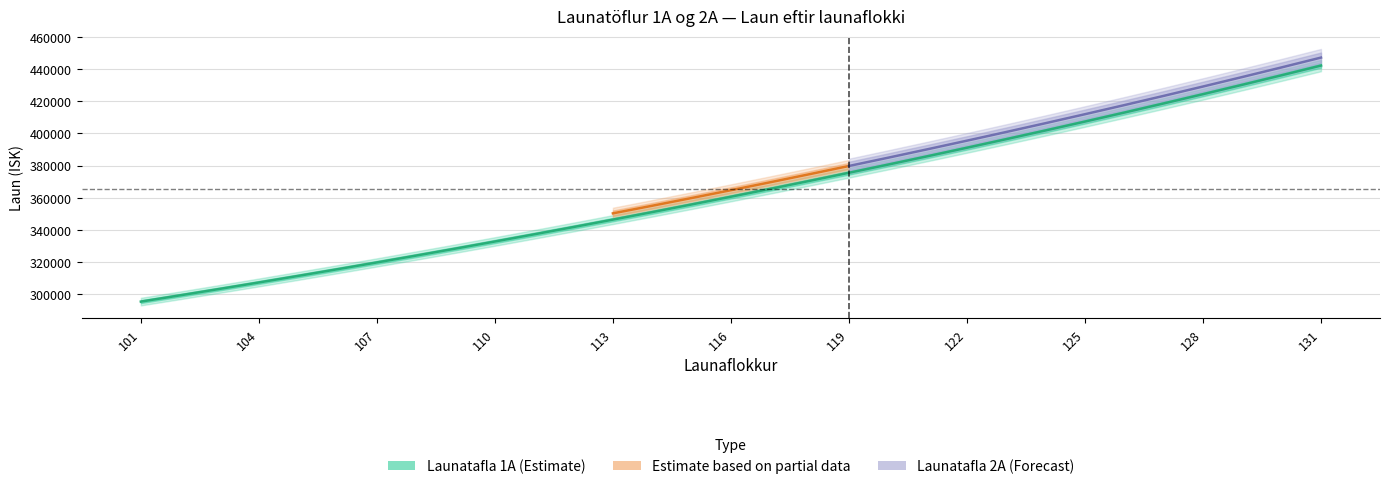

Where does the data first go above 360724?

117